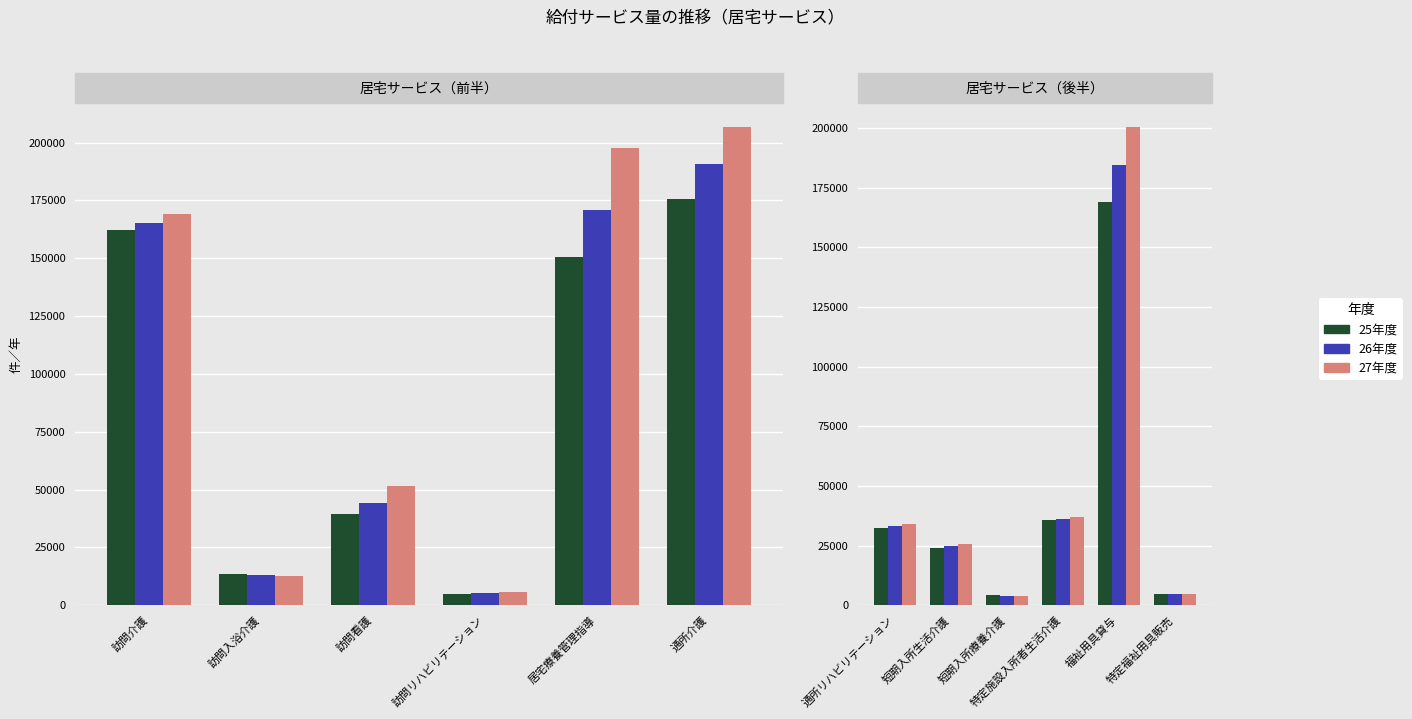

How many series are shown in this chart?

3